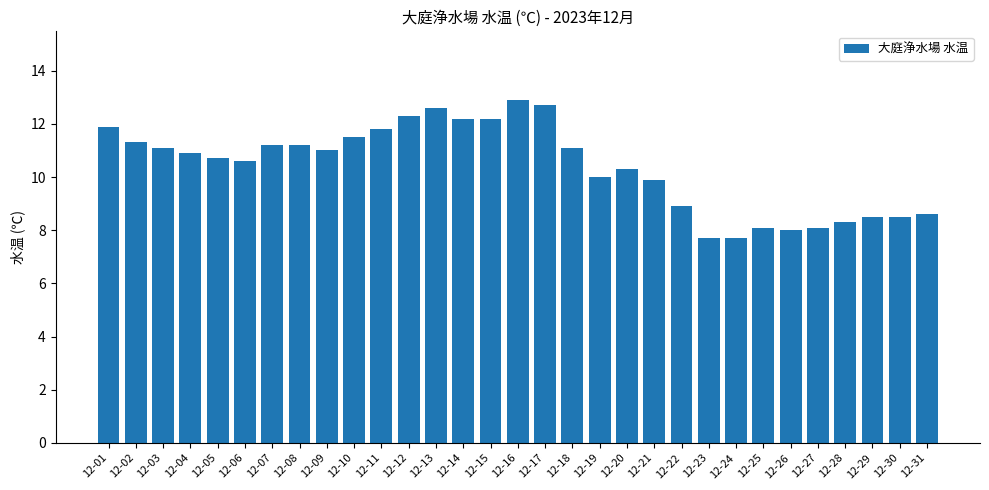

What is the greatest value displayed?

12.9